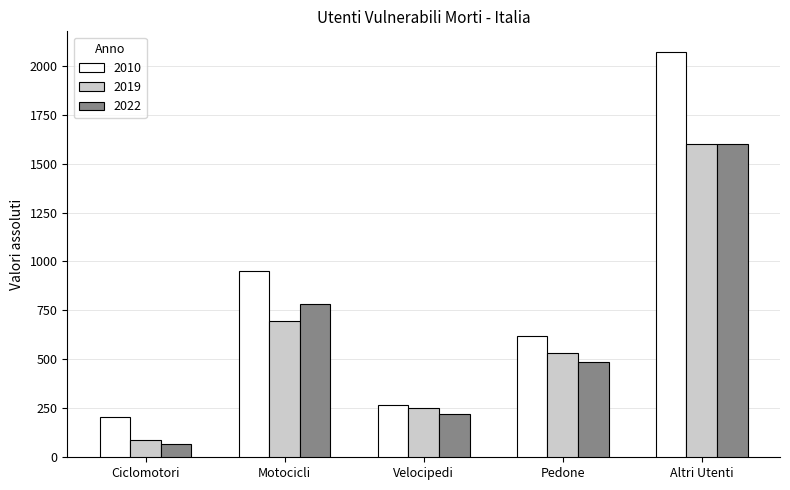

At which label does 2019 reach its peak?

Altri Utenti